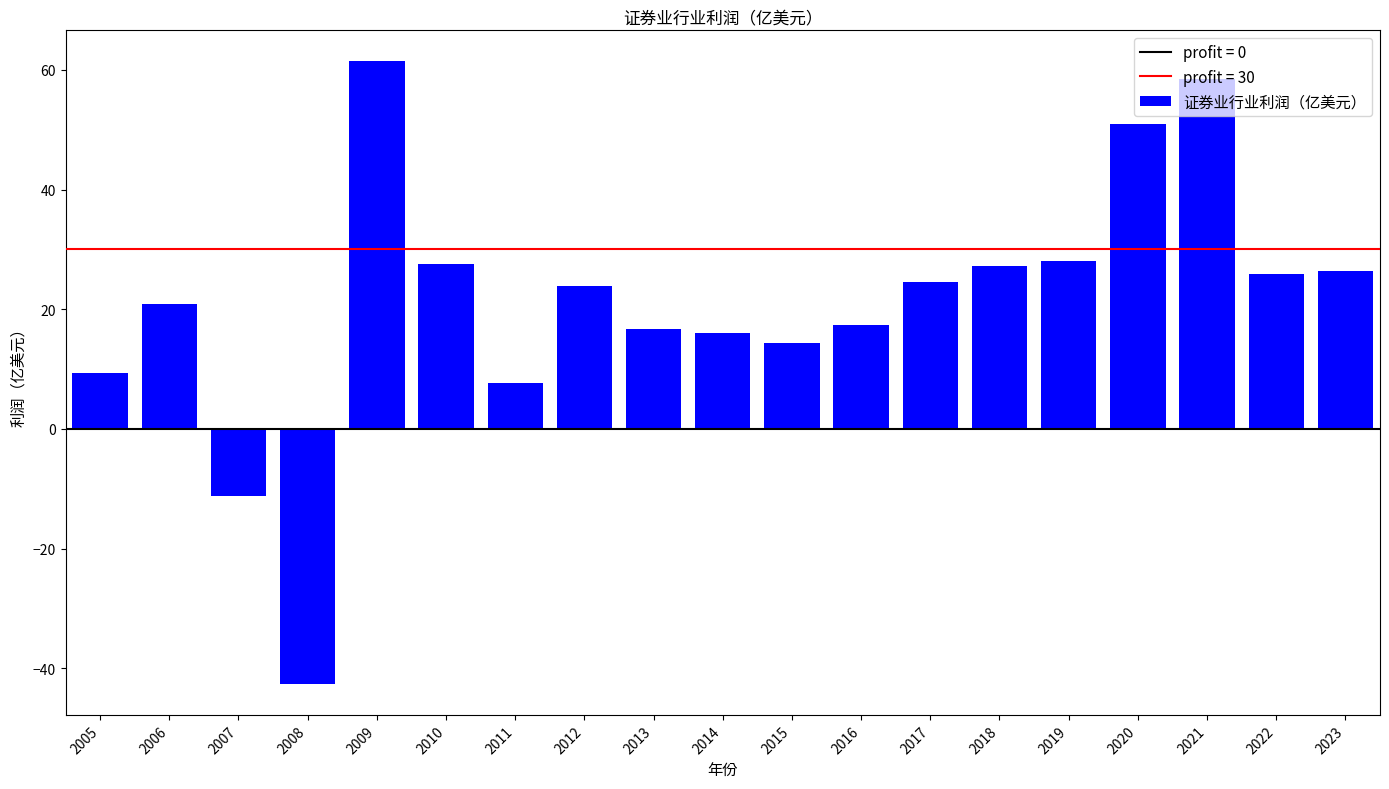

Does the chart contain stacked bars?

No